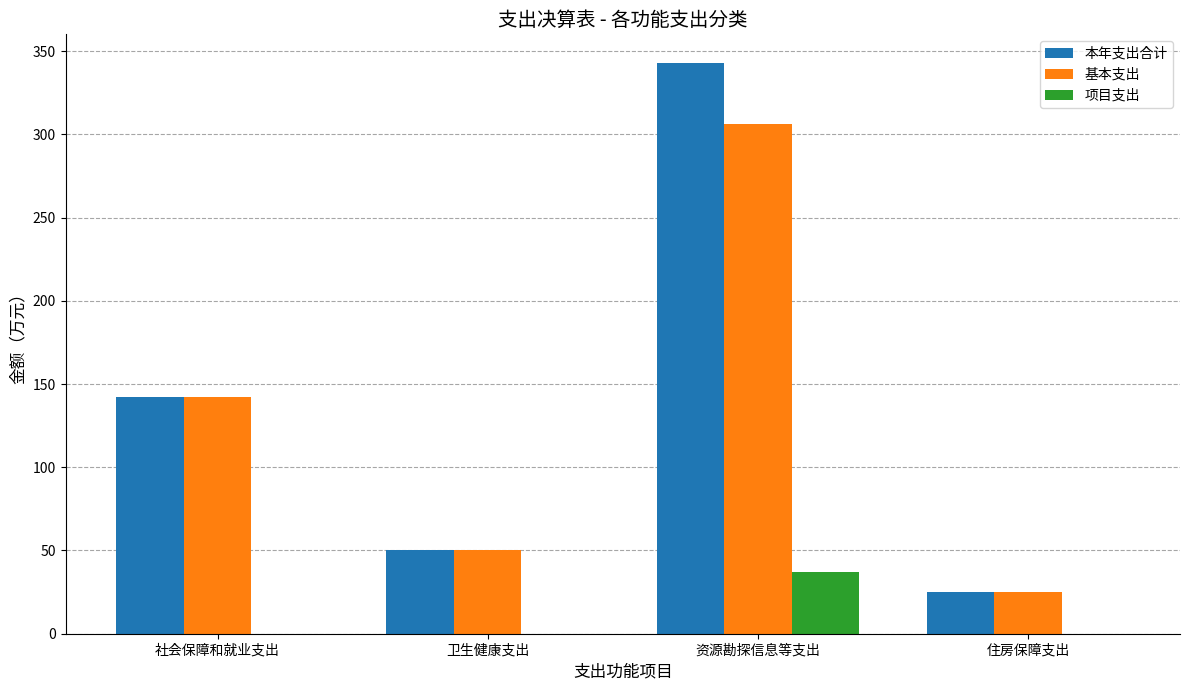

Does the chart contain stacked bars?

No